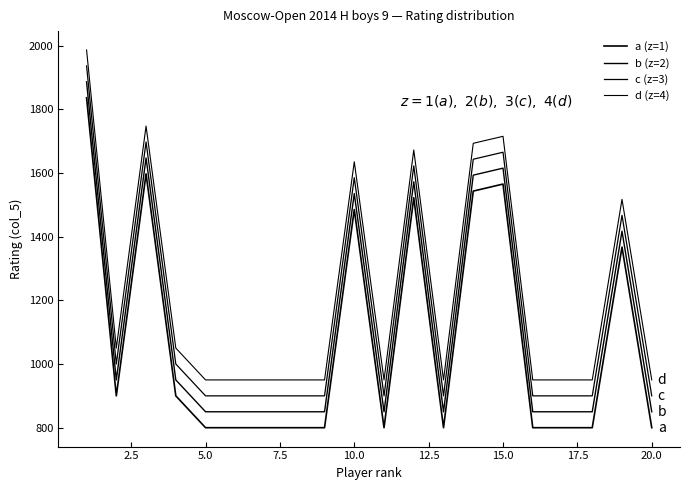

Does the chart display data point markers on the line(s)?

No